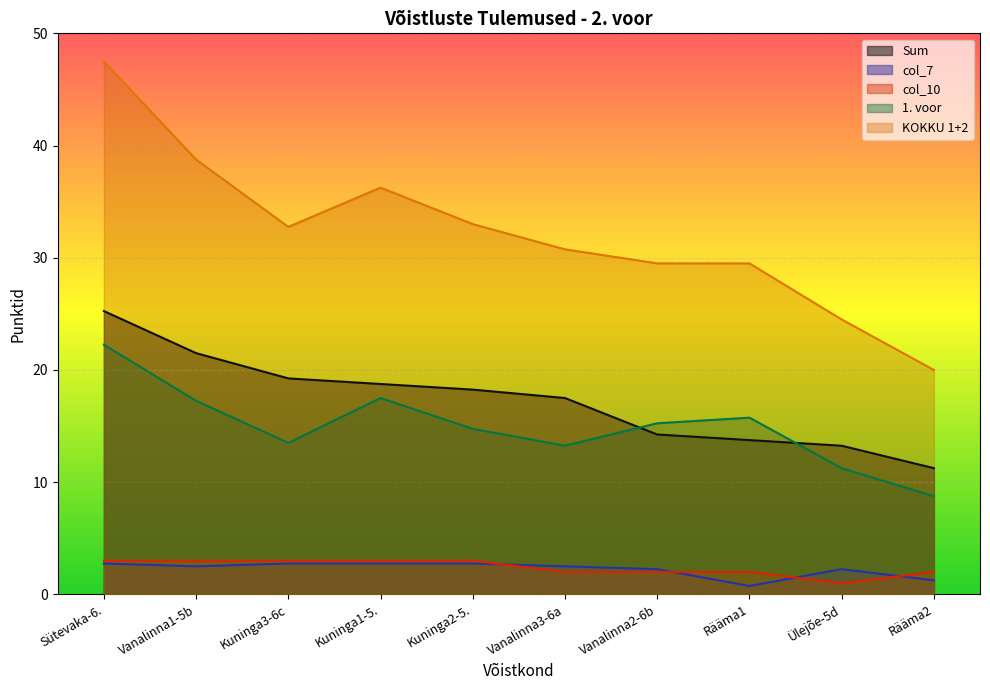

Reading left to right, what are all the values shown in this chart?

Sum: Sütevaka-6.=25.2	Vanalinna1-5b=21.5	Kuninga3-6c=19.2	Kuninga1-5.=18.8	Kuninga2-5.=18.2	Vanalinna3-6a=17.5	Vanalinna2-6b=14.2	Rääma1=13.8	Ülejõe-5d=13.2	Rääma2=11.2
col_7: Sütevaka-6.=2.8	Vanalinna1-5b=2.5	Kuninga3-6c=2.8	Kuninga1-5.=2.8	Kuninga2-5.=2.8	Vanalinna3-6a=2.5	Vanalinna2-6b=2.2	Rääma1=0.8	Ülejõe-5d=2.2	Rääma2=1.2
col_10: Sütevaka-6.=3.0	Vanalinna1-5b=3.0	Kuninga3-6c=3.0	Kuninga1-5.=3.0	Kuninga2-5.=3.0	Vanalinna3-6a=2.0	Vanalinna2-6b=2.0	Rääma1=2.0	Ülejõe-5d=1.0	Rääma2=2.0
1. voor: Sütevaka-6.=22.2	Vanalinna1-5b=17.2	Kuninga3-6c=13.5	Kuninga1-5.=17.5	Kuninga2-5.=14.8	Vanalinna3-6a=13.2	Vanalinna2-6b=15.2	Rääma1=15.8	Ülejõe-5d=11.2	Rääma2=8.8
KOKKU 1+2: Sütevaka-6.=47.5	Vanalinna1-5b=38.8	Kuninga3-6c=32.8	Kuninga1-5.=36.2	Kuninga2-5.=33.0	Vanalinna3-6a=30.8	Vanalinna2-6b=29.5	Rääma1=29.5	Ülejõe-5d=24.5	Rääma2=20.0